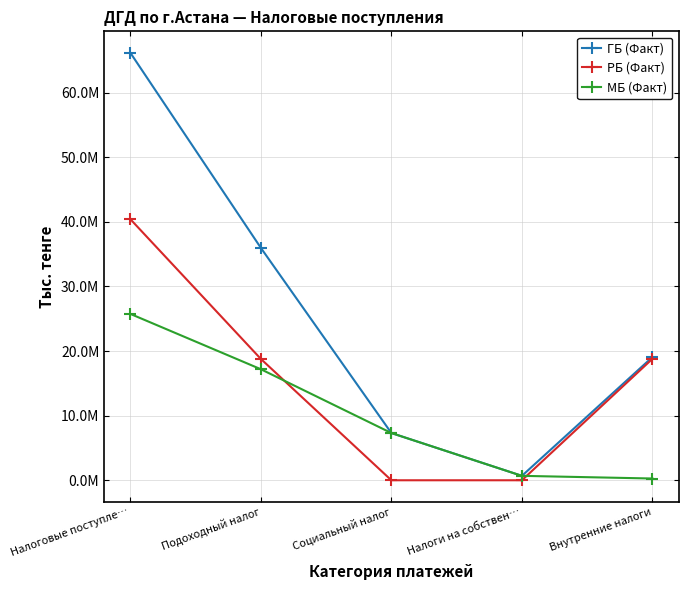

Does the chart have visible grid lines?

Yes